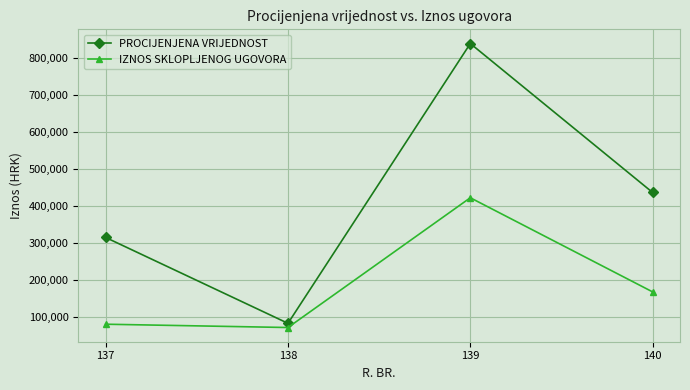

Reading left to right, transcribe all the data shown in this chart.

PROCIJENJENA VRIJEDNOST: 137=316000.0	138=84000.0	139=840000.0	140=437500.0
IZNOS SKLOPLJENOG UGOVORA: 137=81600.0	138=72659.7	139=423286.9	140=168885.0